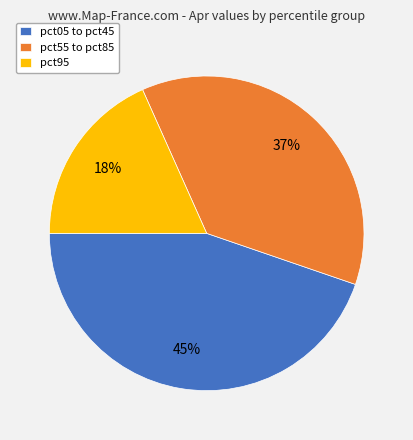

True or false: pct55 to pct85 accounts for 47% of the total.

False